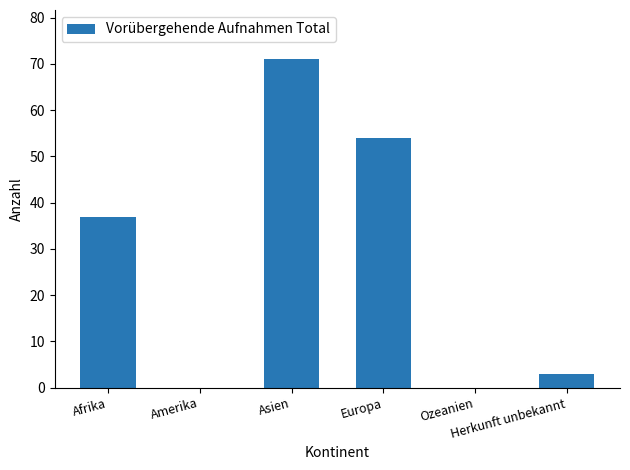

What is the maximum value shown in the chart?

71